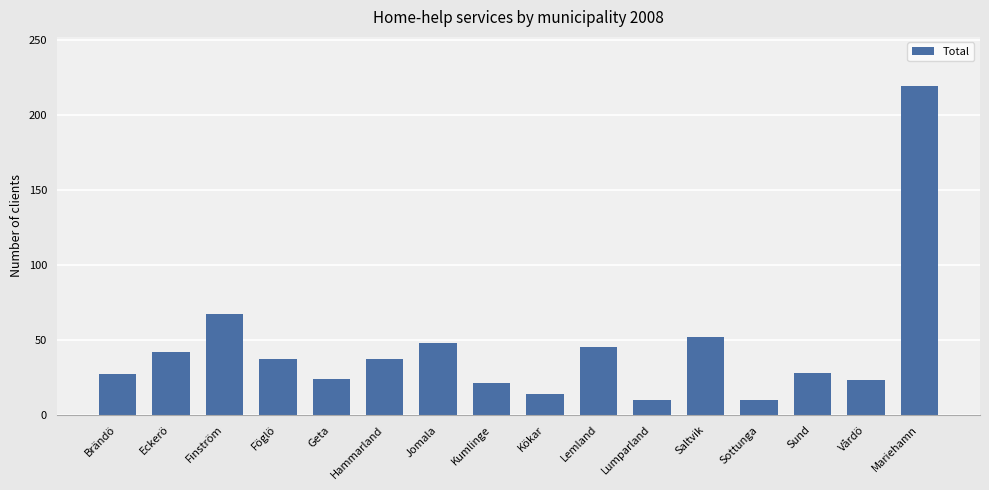

What position from the right is Geta?

12